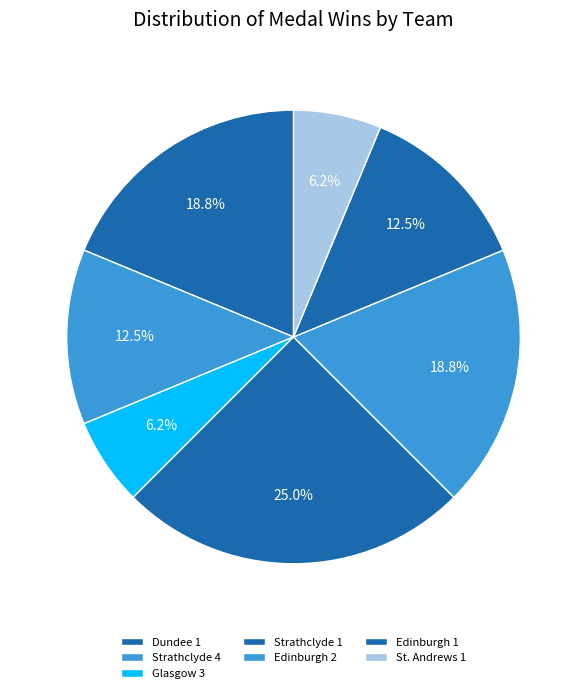

How many segments does this pie chart have?

7